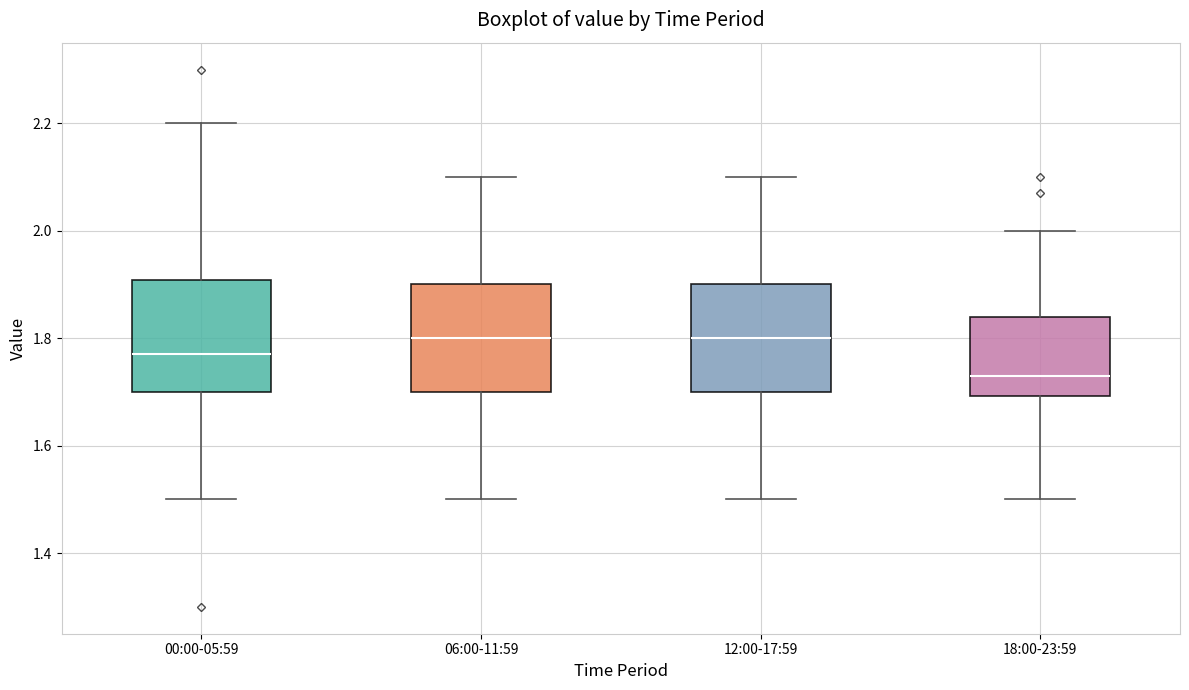

Reading left to right, transcribe this box plot: for each box, give where its median line is, the range the box spans, and where its two whiskers end, as read against the y-axis. The values are not printed on the chart, so give them approximately, as read against the axis.

00:00-05:59: median 1.78, box 1.70 to 1.90, whiskers 1.50 to 2.20
06:00-11:59: median 1.80, box 1.70 to 1.90, whiskers 1.50 to 2.10
12:00-17:59: median 1.80, box 1.70 to 1.90, whiskers 1.50 to 2.10
18:00-23:59: median 1.74, box 1.70 to 1.84, whiskers 1.50 to 2.00